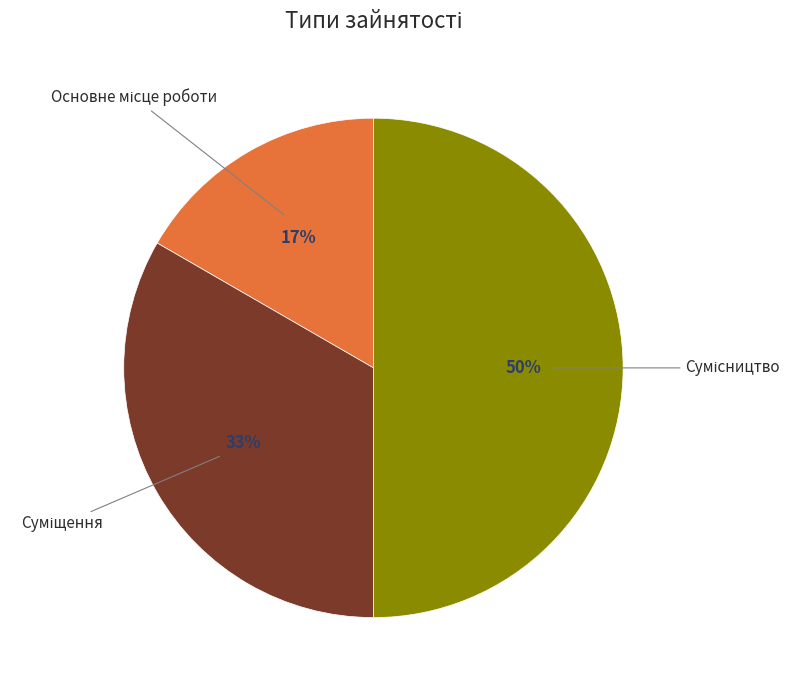

To the nearest percent, what is the average slice percentage?

33%